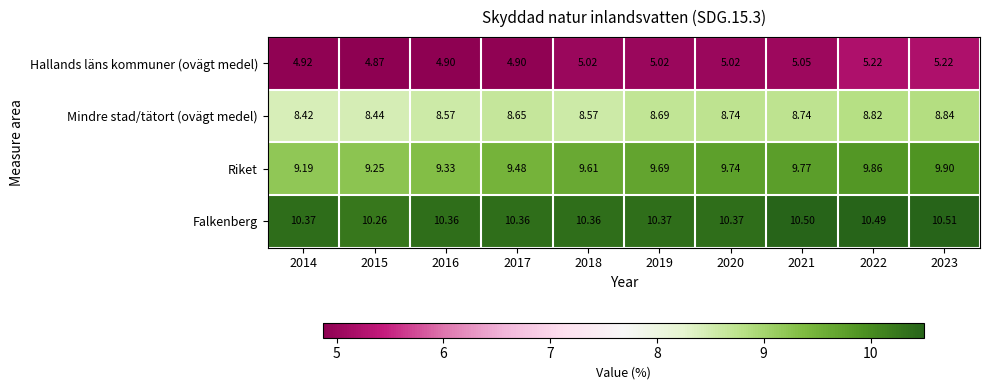

Which series has the largest total across all categories?

Falkenberg